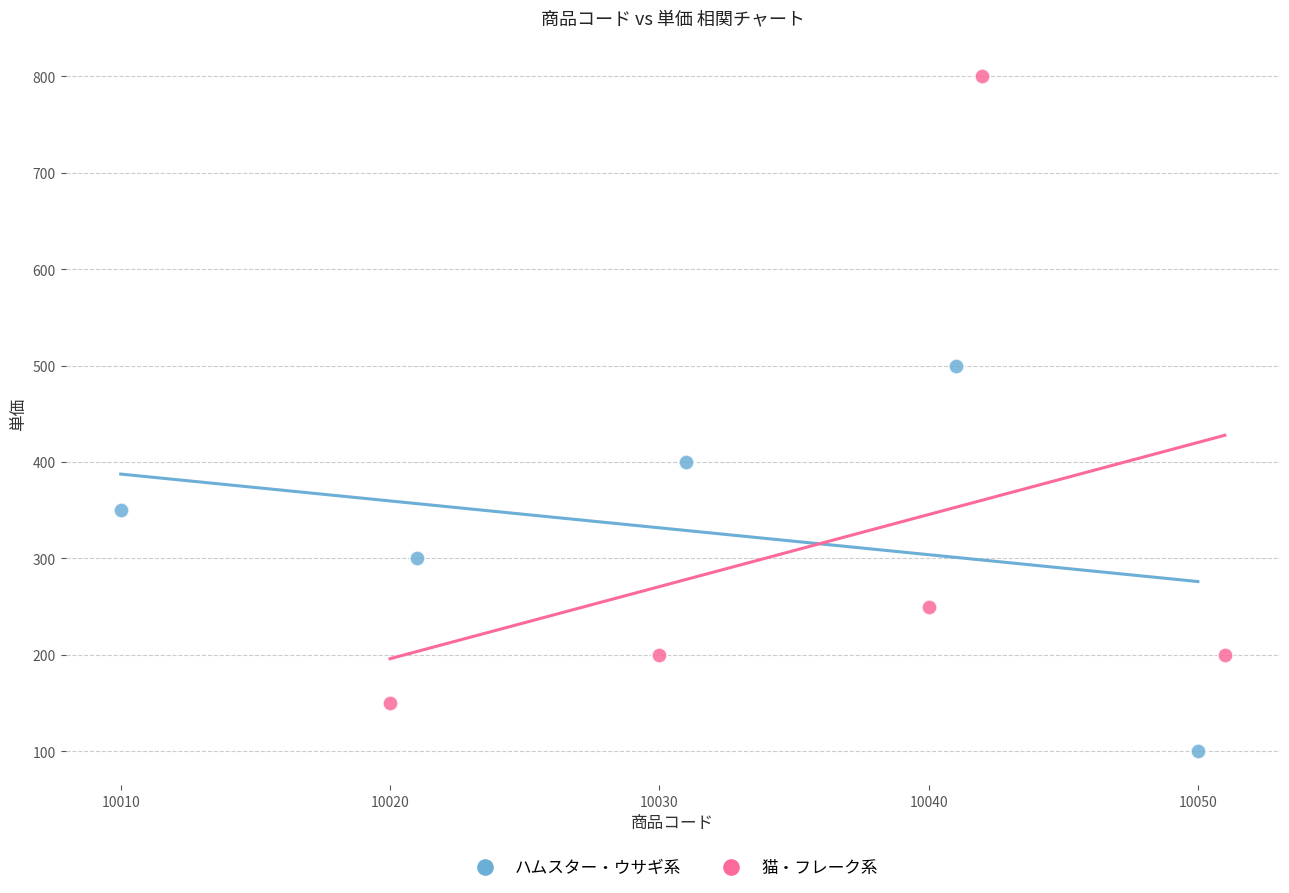

Which series contains the highest Y value?

猫・フレーク系